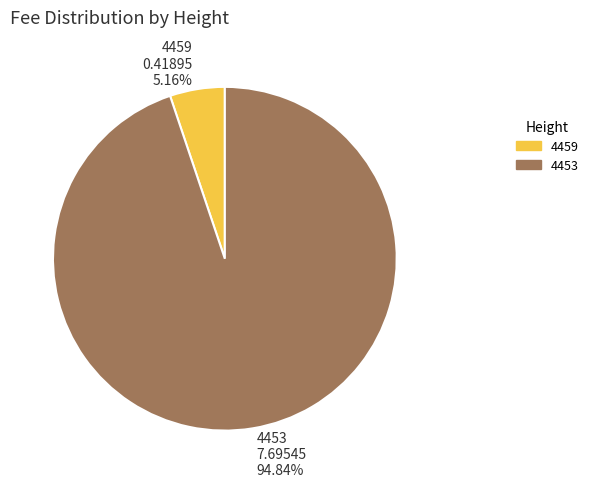

Between 4459 and 4453, which is larger?

4453